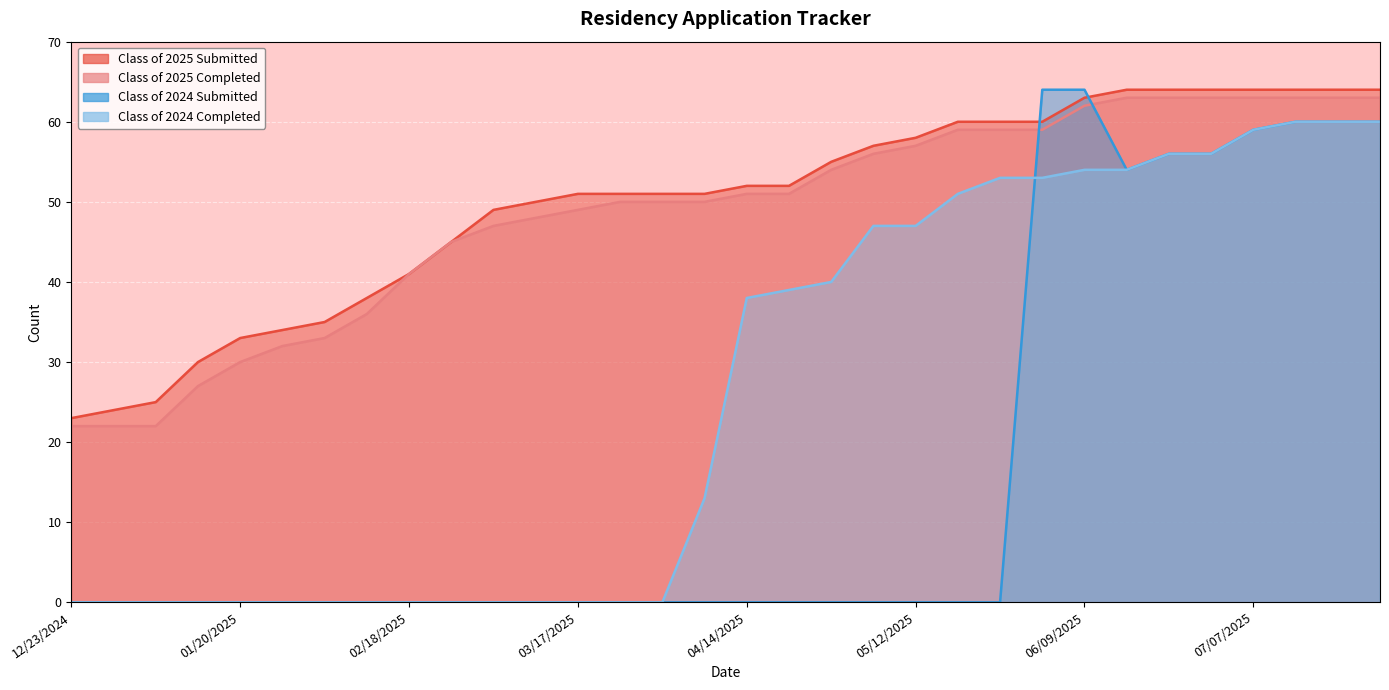

What is the difference between the maximum and minimum values in the Class of 2024 Completed series?

60